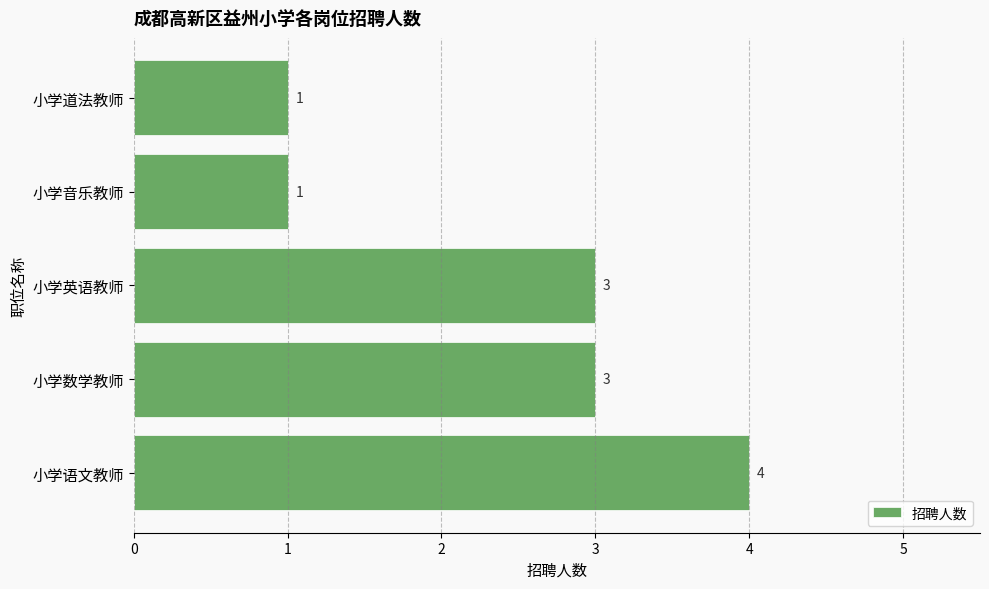

What is the ratio of the value at 小学英语教师 to the value at 小学语文教师?

0.8